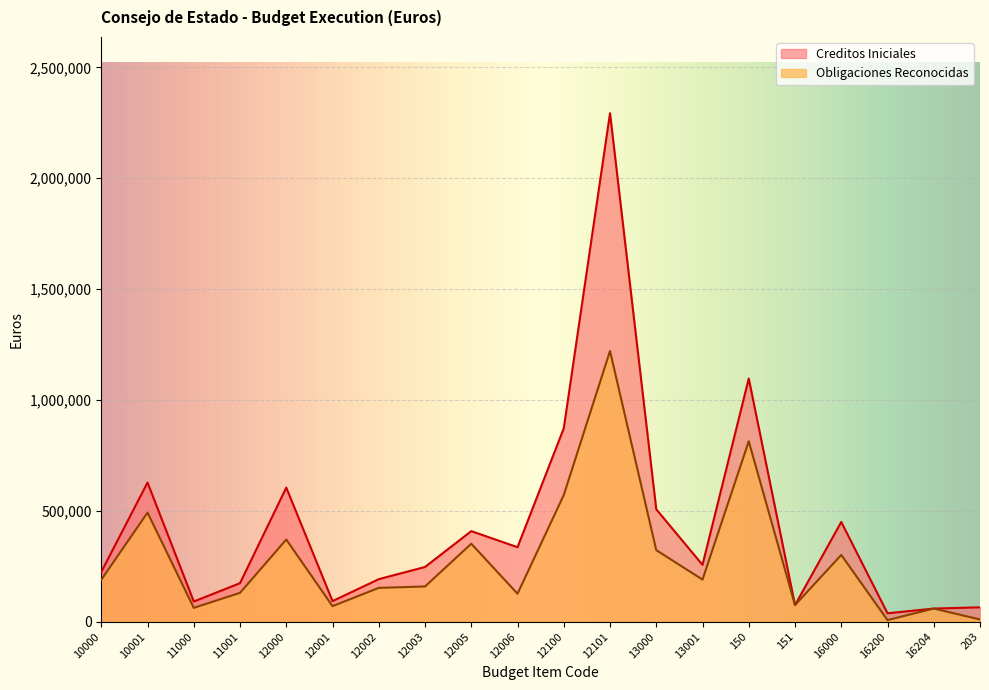

The Creditos Iniciales series shows 627680.0 at 10001. True or false?

True